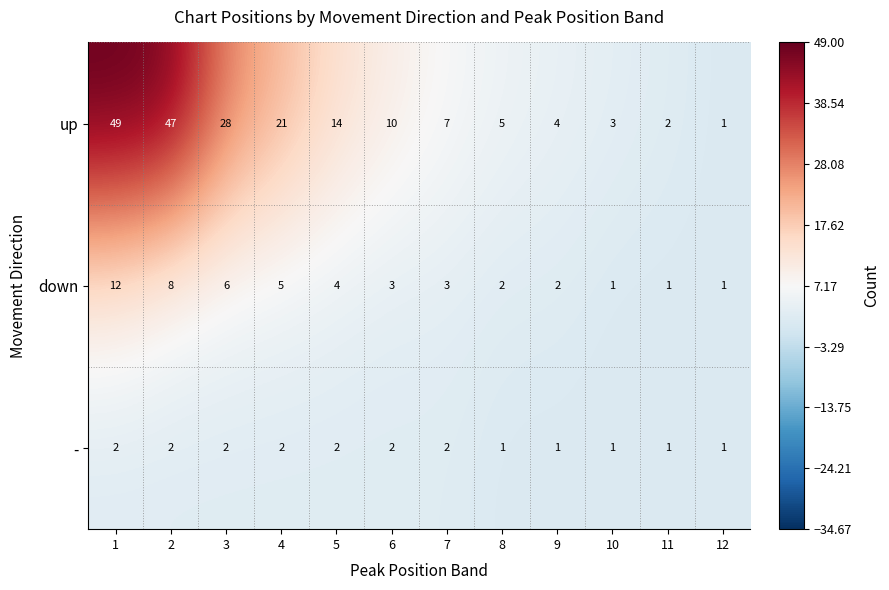

Which series changed the most between 1 and 3?

up